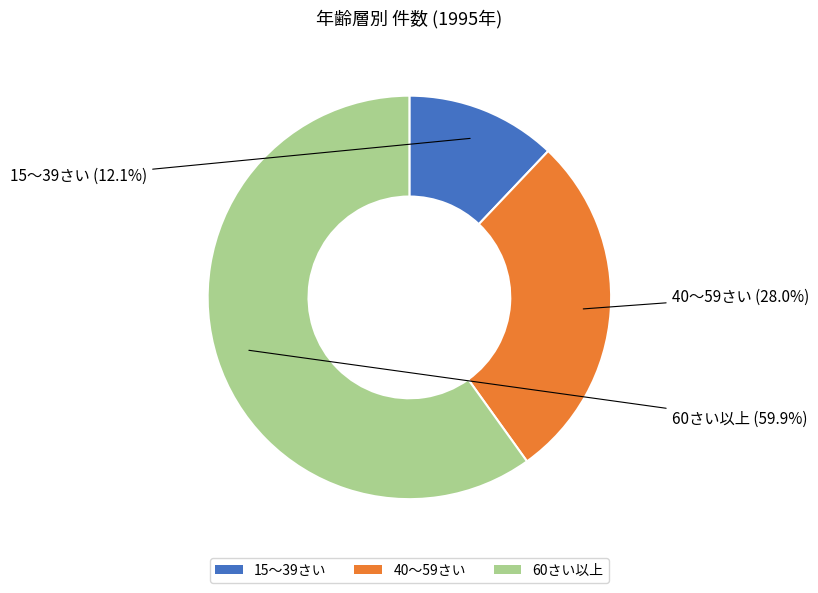

To the nearest percent, what is the average slice percentage?

33%